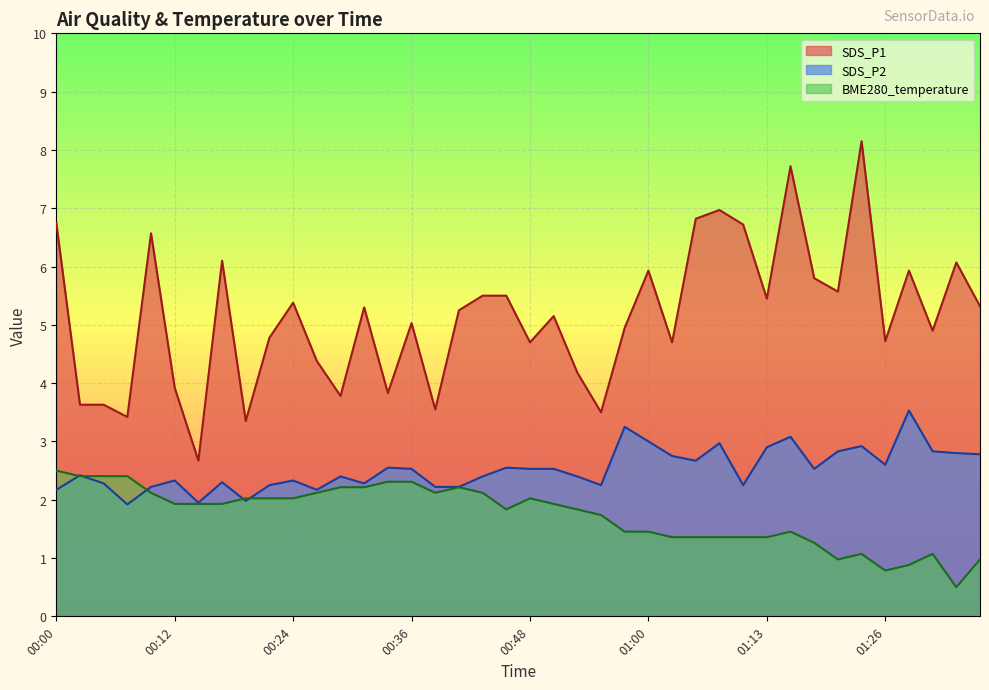

True or false: SDS_P2 and SDS_P1 intersect in this chart.

False